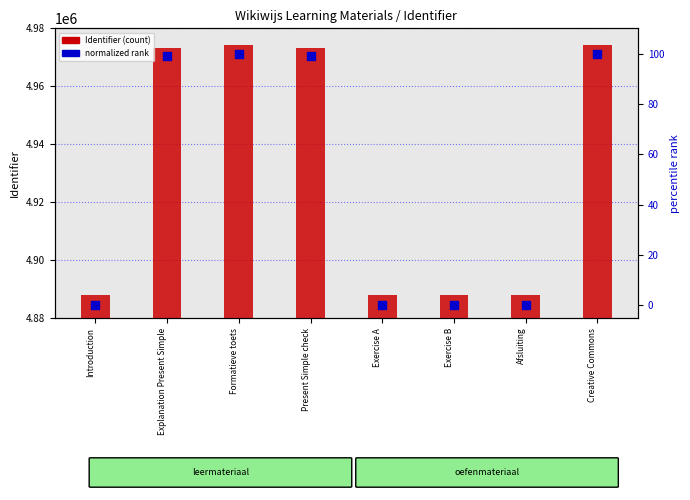

What is the total value across all series at Present Simple check?

4973338.9